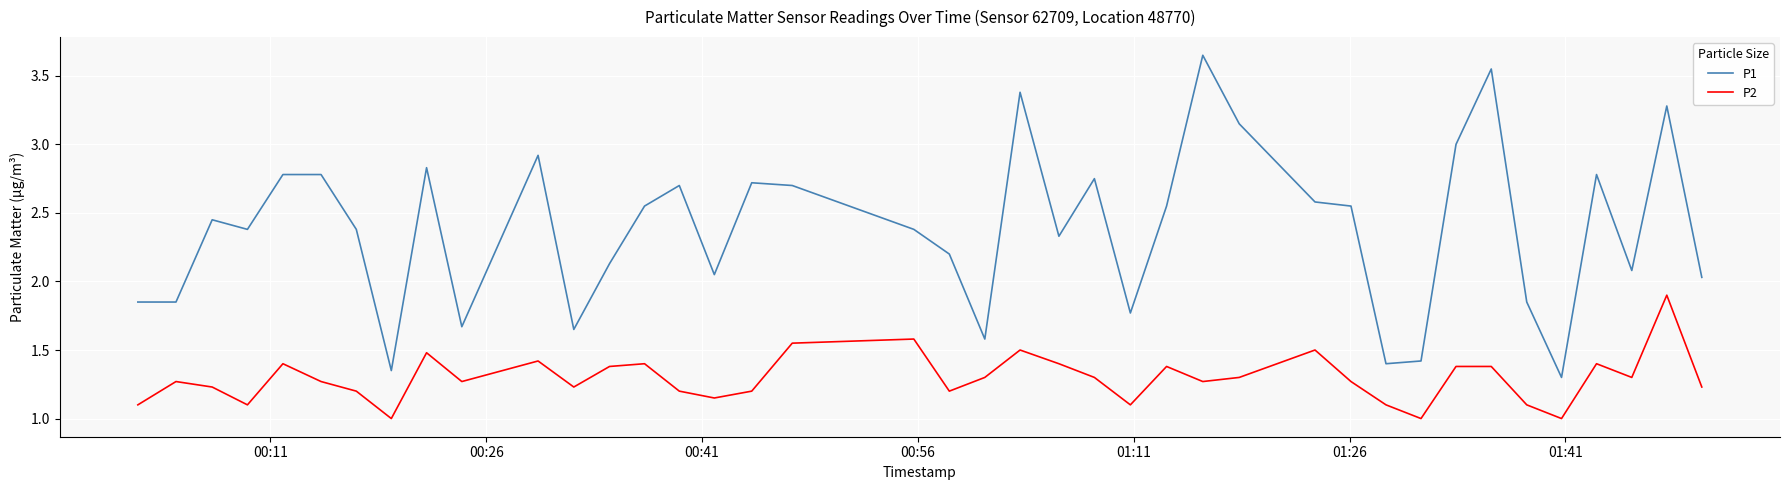

True or false: P2 and P1 intersect in this chart.

False